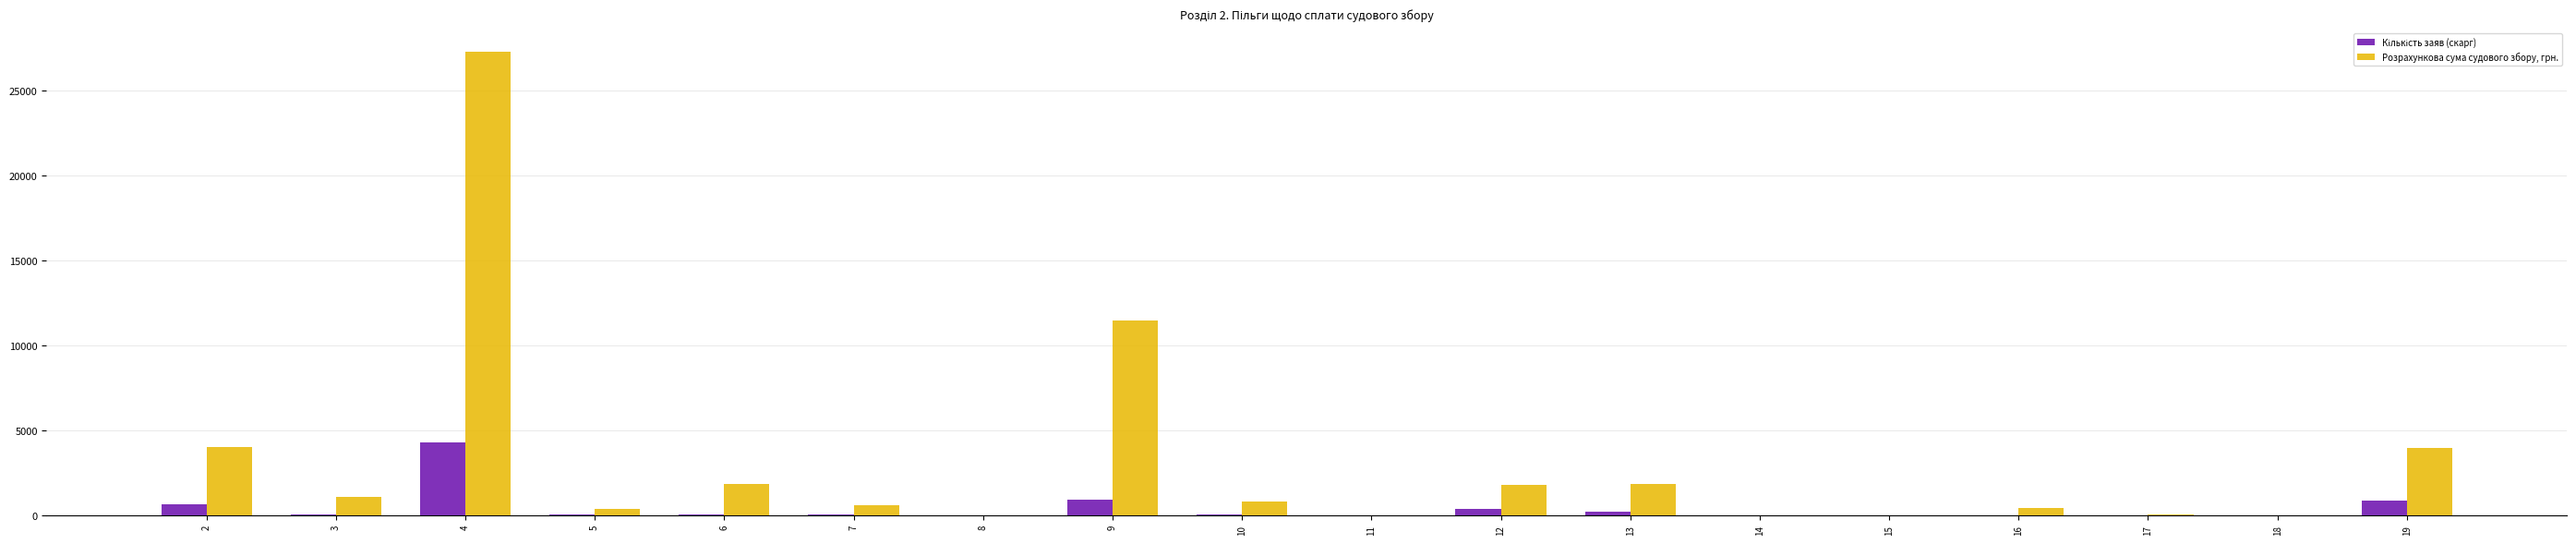

The value of Розрахункова сума судового збору, грн. at 2 is 4009.8. True or false?

True